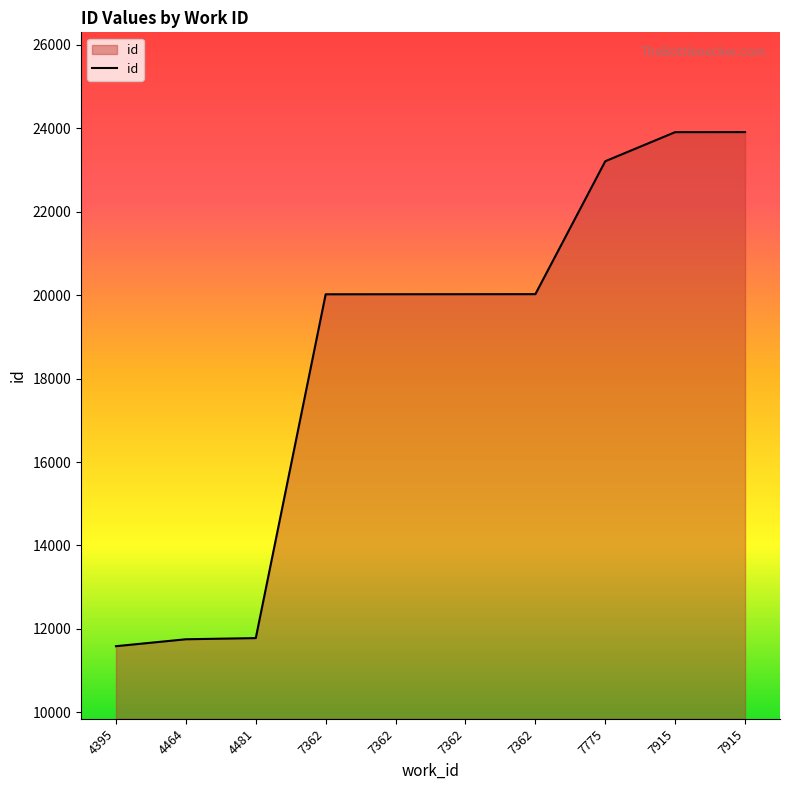

What value does the data have at 4481, to the nearest 50?

11800